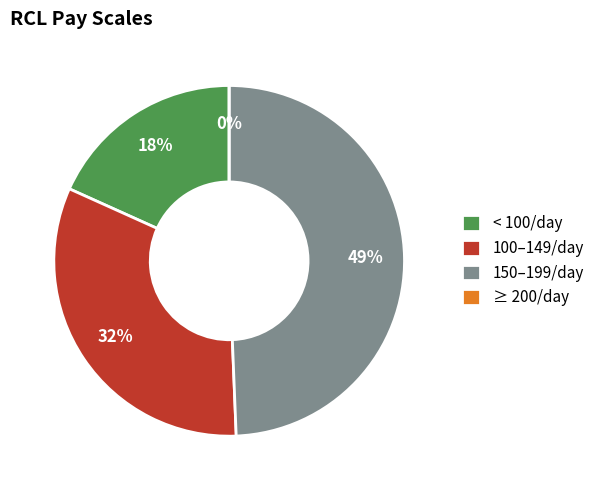

Does ELDER.J represent more than half of the total?

No